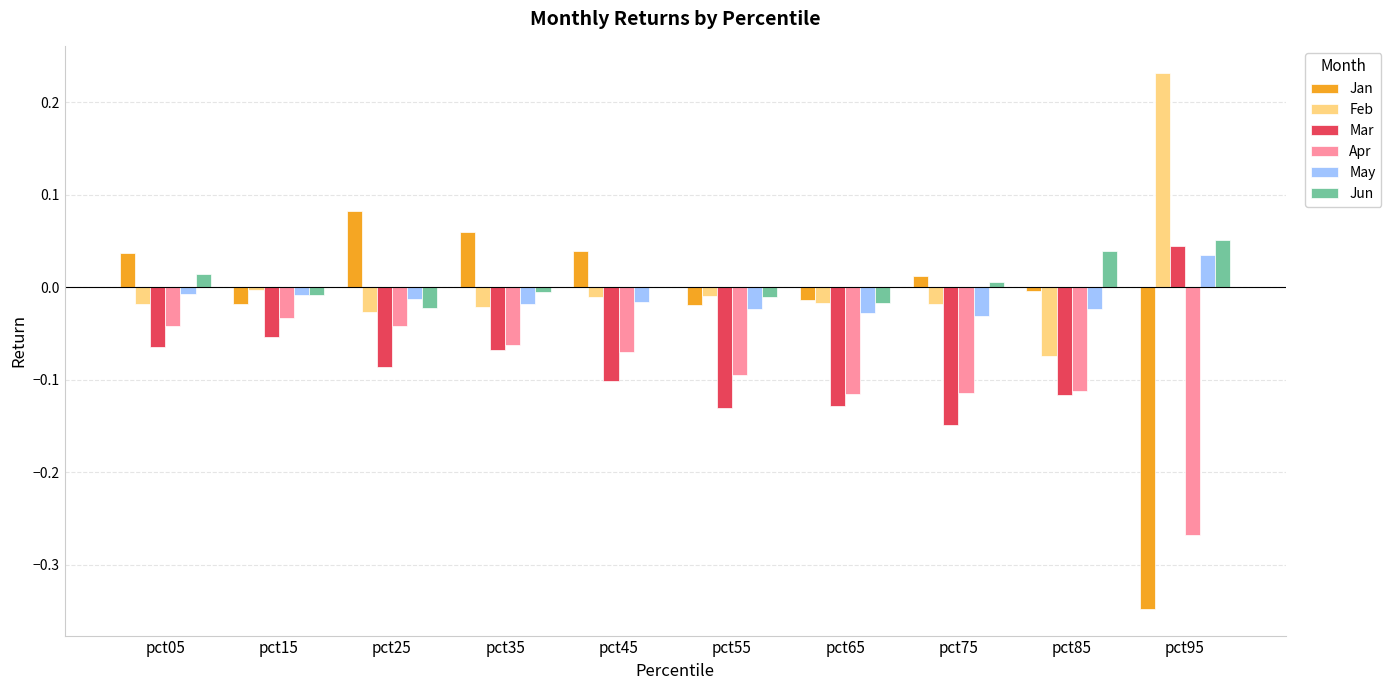

The Mar series shows -0.2 at pct75. True or false?

False